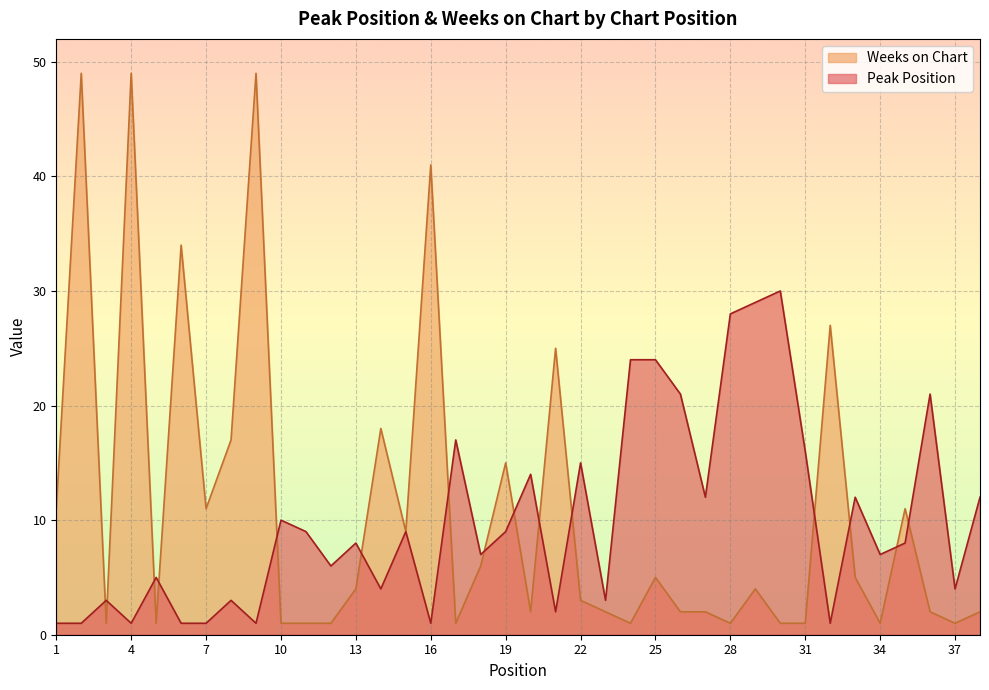

What is the total value across all series at 32?

28